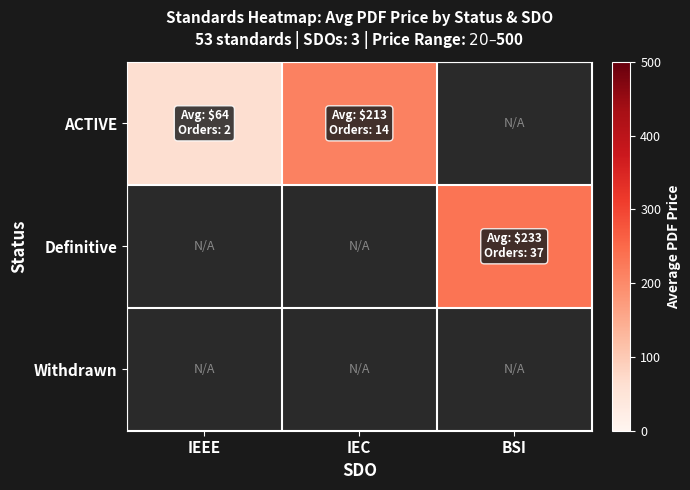

Which series has the largest total across all categories?

ACTIVE